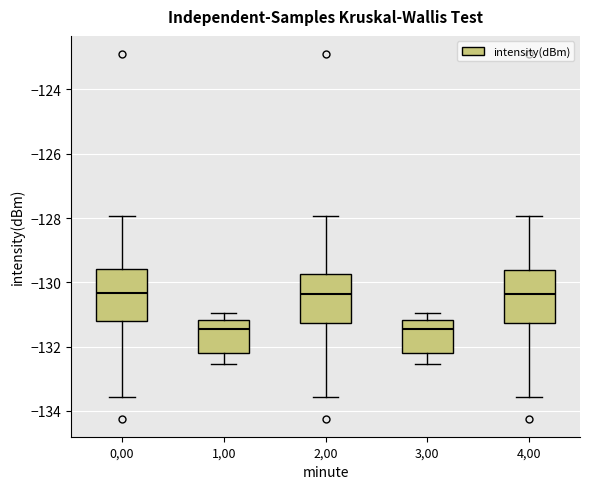

Where does the lower whisker of the box at x = 4,00 end on the y-axis? The values are not printed on the chart, so give them approximately, as read against the axis.

-133.6